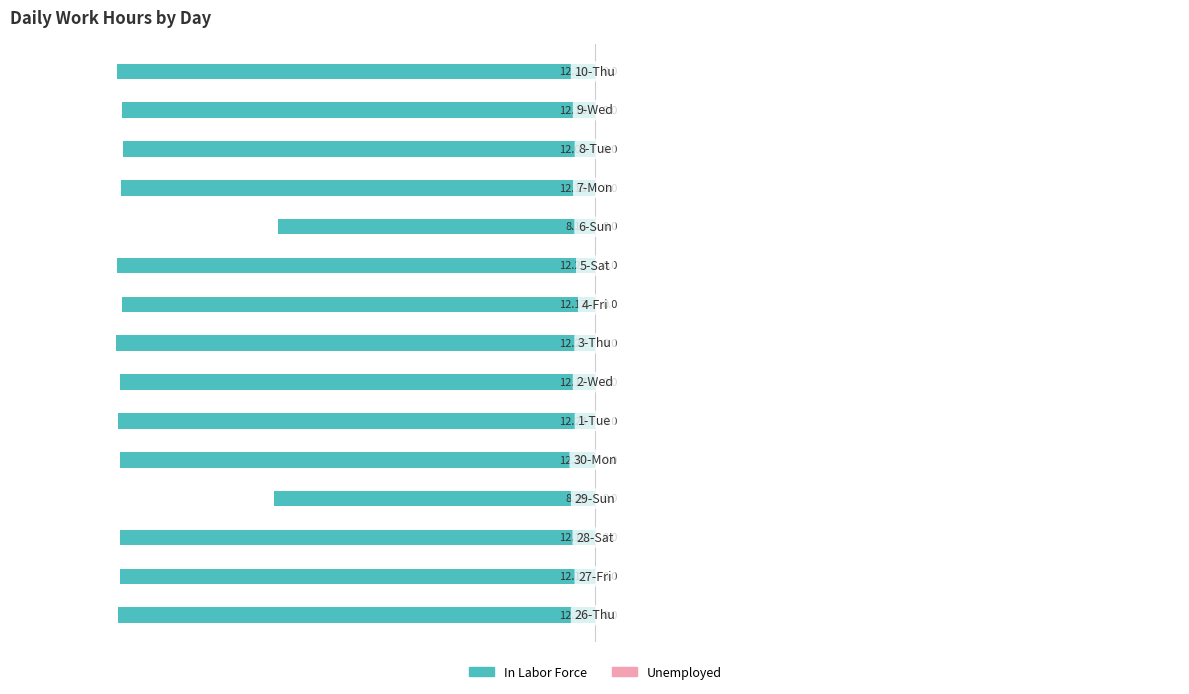

How many bars are there in total?

15